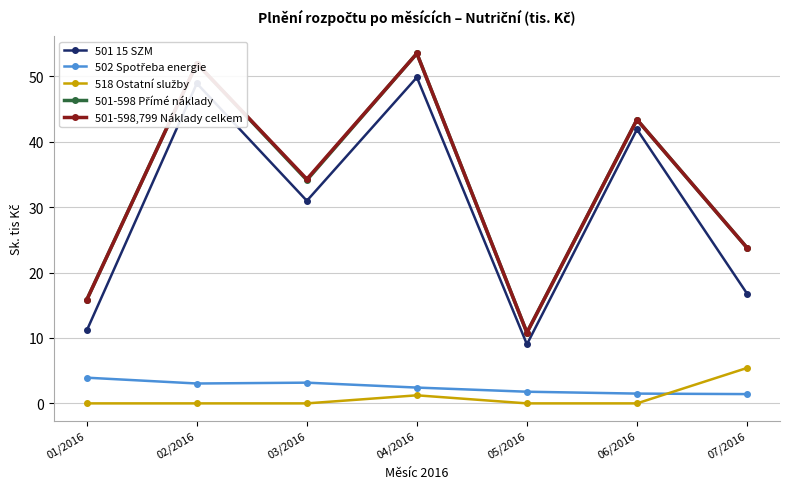

True or false: 501-598,799 Náklady celkem and 501 15 SZM cross at least once.

False